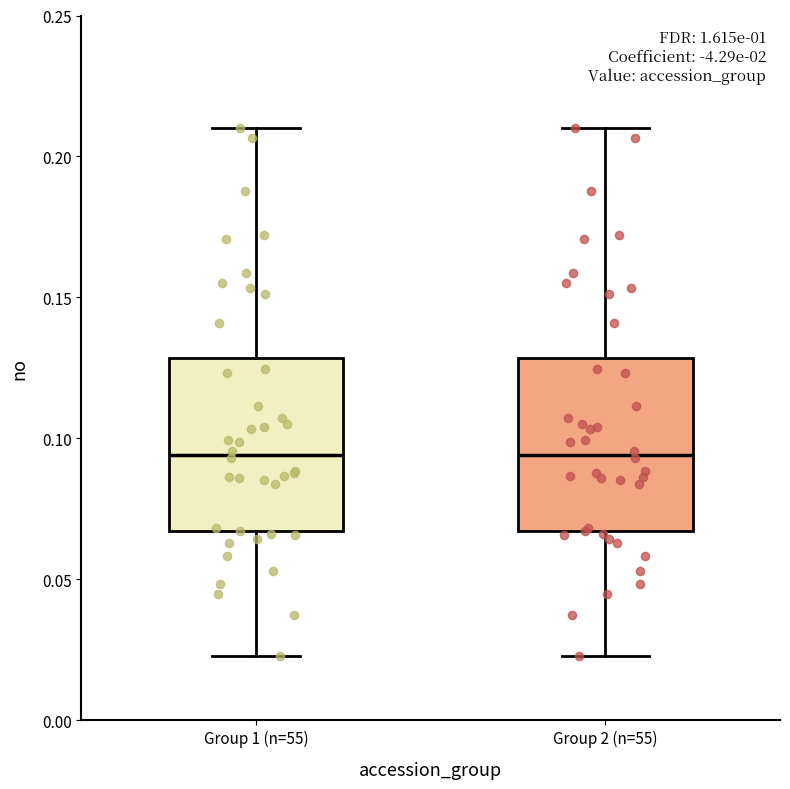

Reading left to right, transcribe this box plot: for each box, give where its median line is, the range the box spans, and where its two whiskers end, as read against the y-axis. The values are not printed on the chart, so give them approximately, as read against the axis.

Group 1 (n=55): median 0.095, box 0.065 to 0.130, whiskers 0.025 to 0.210
Group 2 (n=55): median 0.095, box 0.065 to 0.130, whiskers 0.025 to 0.210